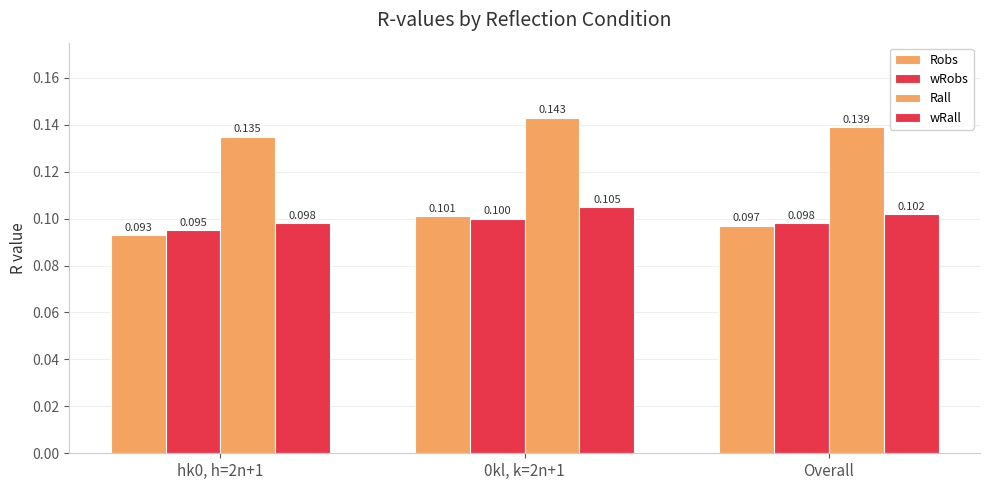

Count the number of categories in the chart.

3